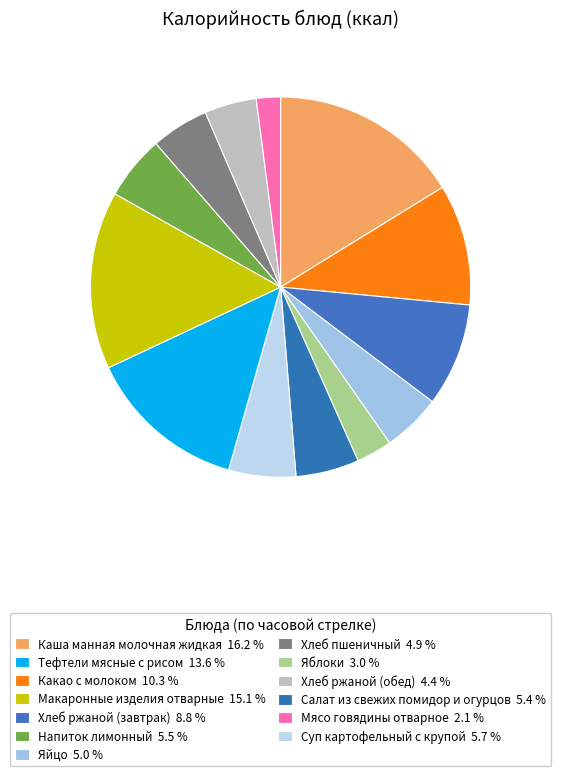

To the nearest percent, what is the difference between the largest and smallest slice percentages?

14%